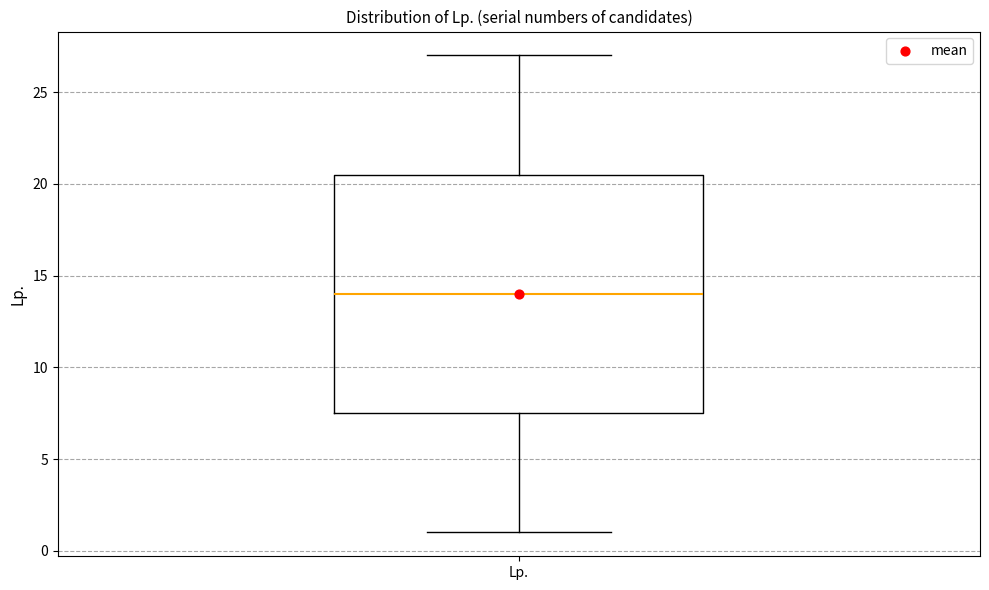

Where does the upper whisker of the box for Lp. end on the y-axis? The values are not printed on the chart, so give them approximately, as read against the axis.

27.0